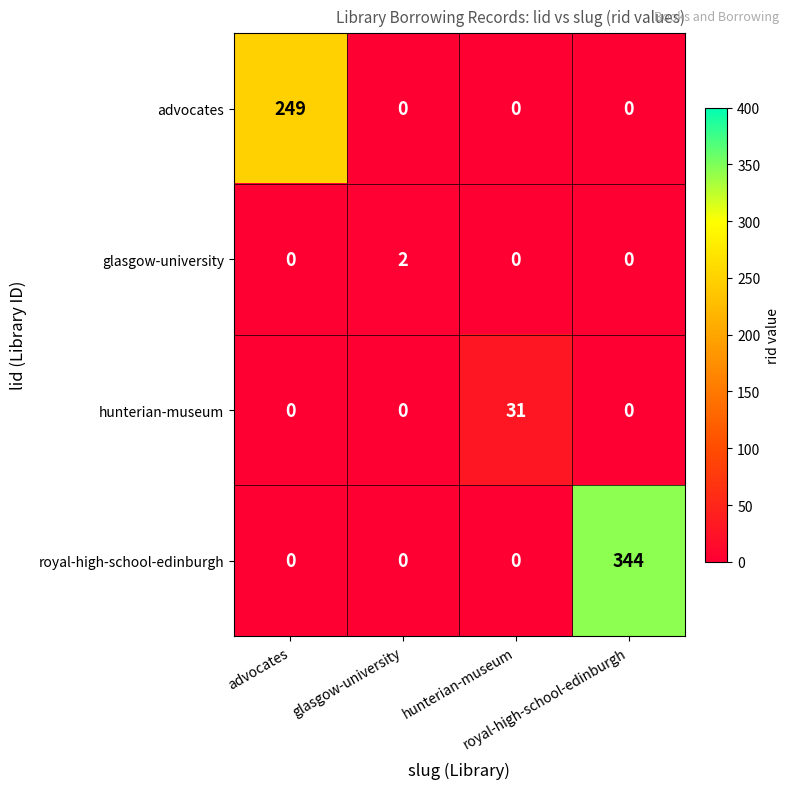

What is the maximum value shown in the chart?

344